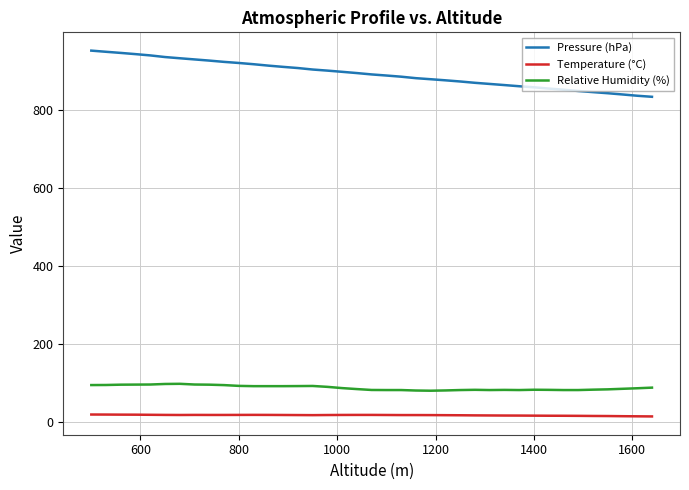

What is the difference between the maximum and minimum values in the Pressure (hPa) series?

118.5